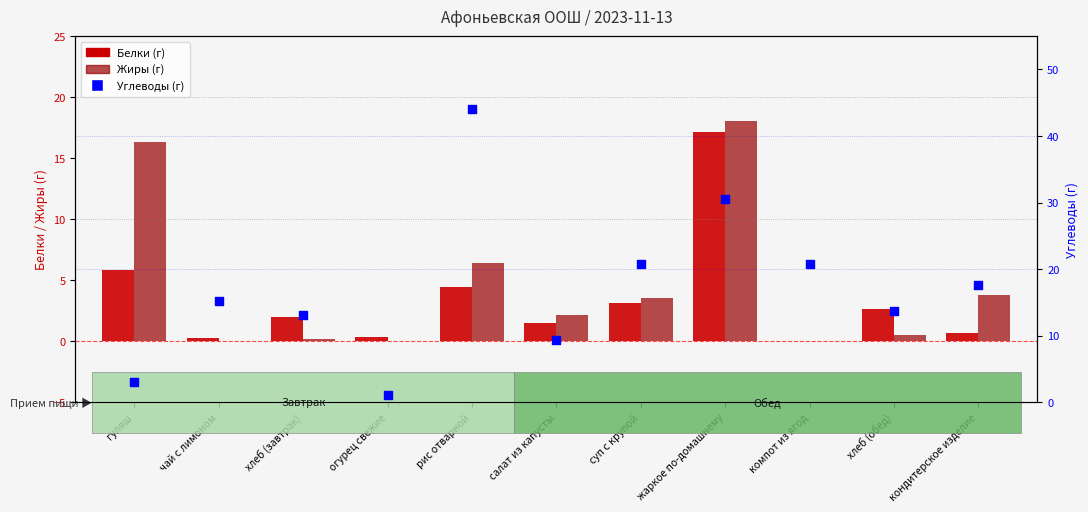

At how many categories does at least one series exceed 3?

10